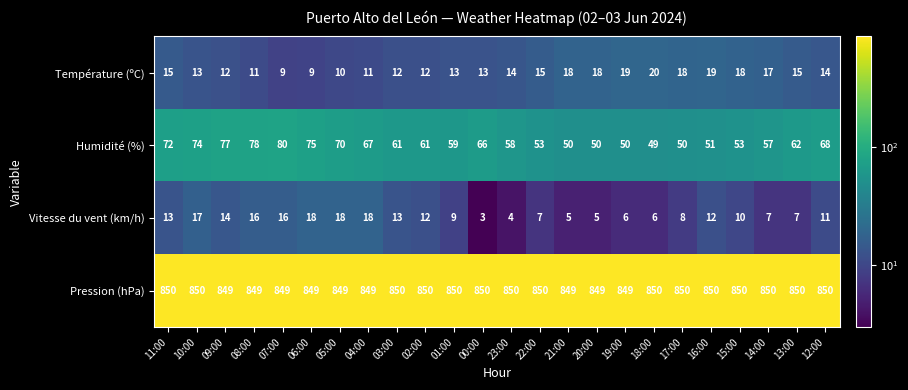

Count the Pression (hPa) values in the range 849 to 850.

24